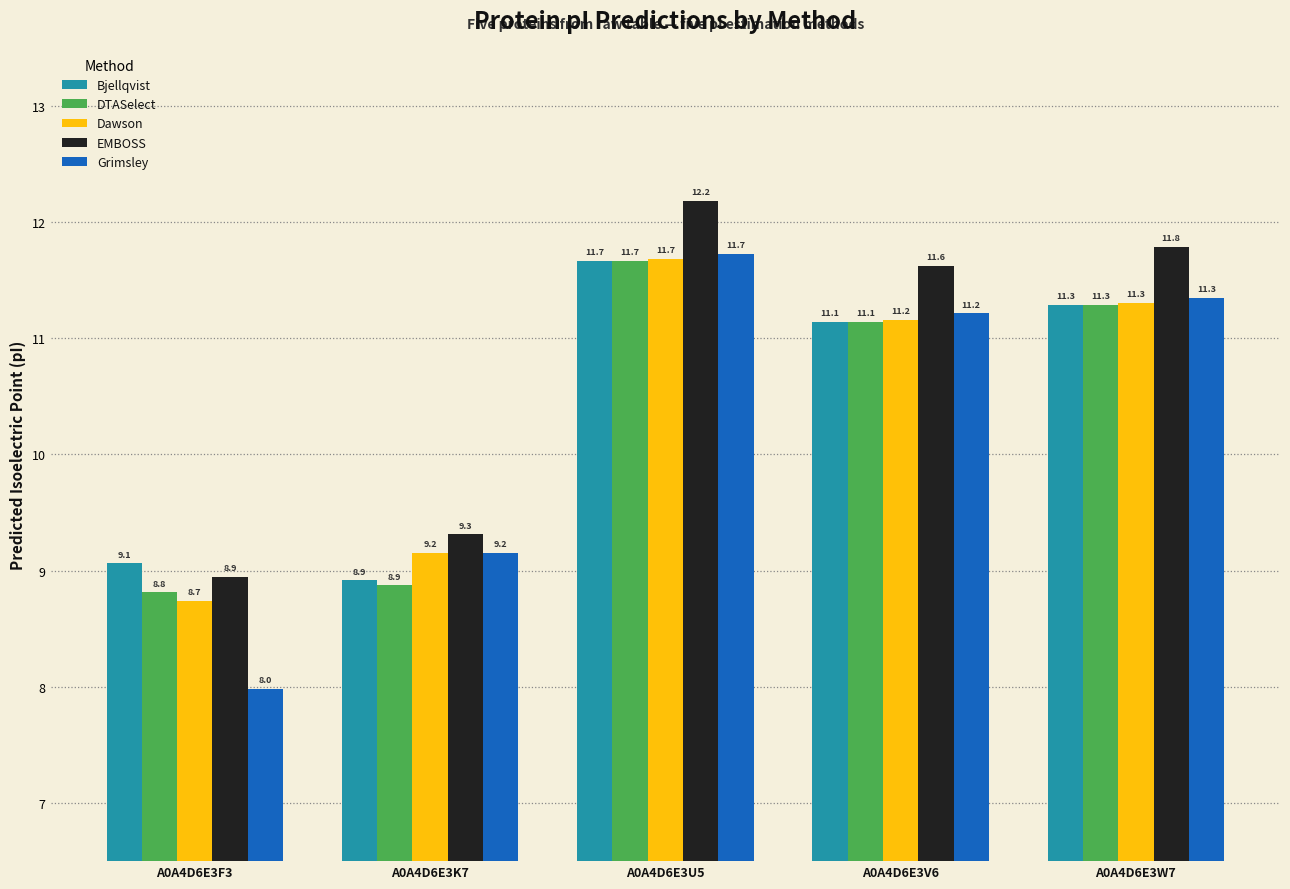

Reading left to right, transcribe all the data shown in this chart.

Bjellqvist: 9.1	8.9	11.7	11.1	11.3
DTASelect: 8.8	8.9	11.7	11.1	11.3
Dawson: 8.7	9.2	11.7	11.2	11.3
EMBOSS: 8.9	9.3	12.2	11.6	11.8
Grimsley: 8.0	9.2	11.7	11.2	11.3